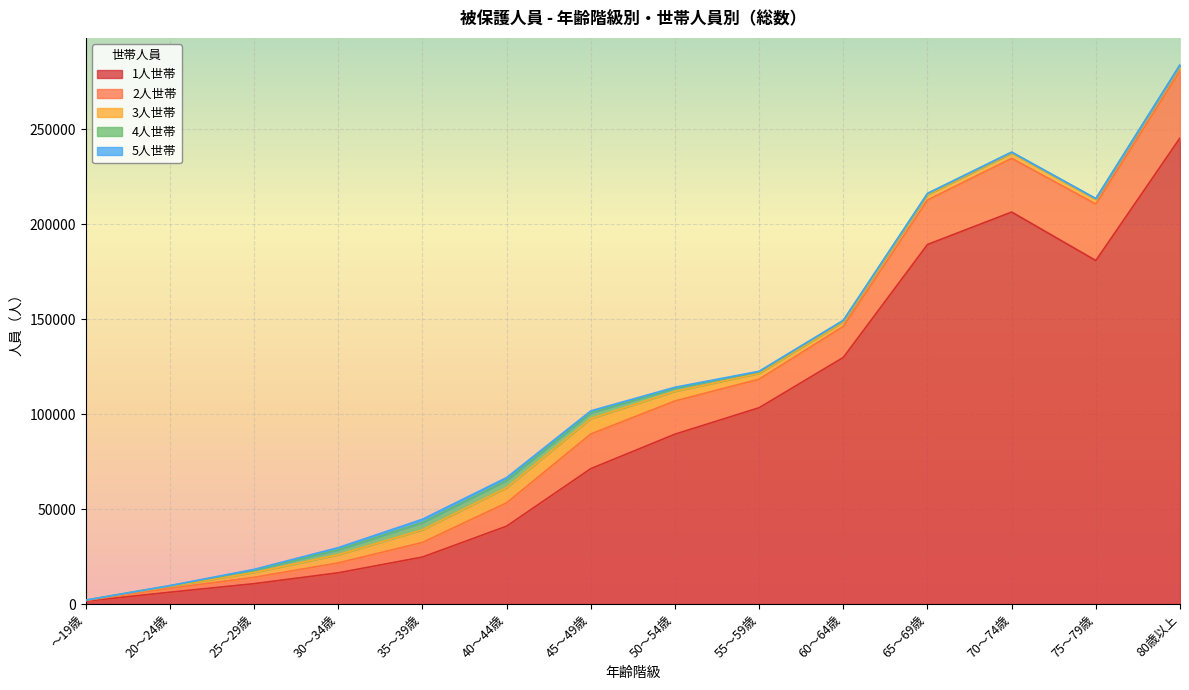

Which series has the largest range (max minus min)?

1人世帯